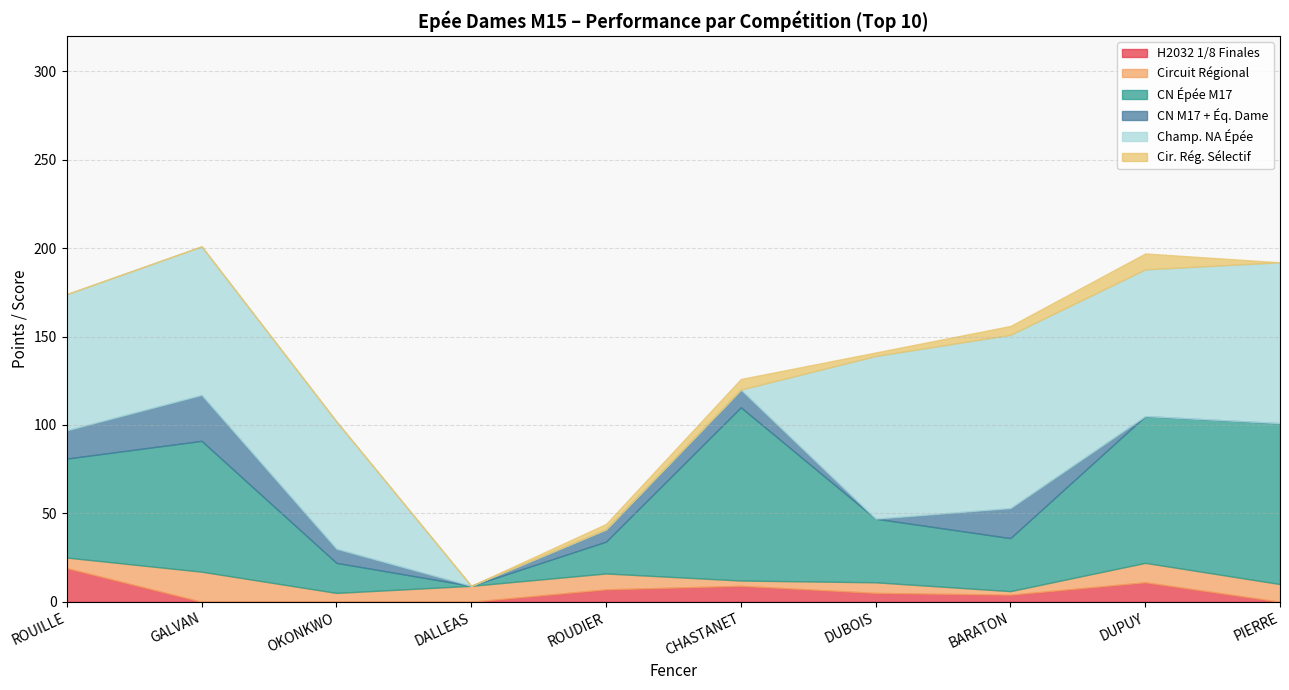

How many DALLEAS MaÏlys values are between 0 and 1?

5